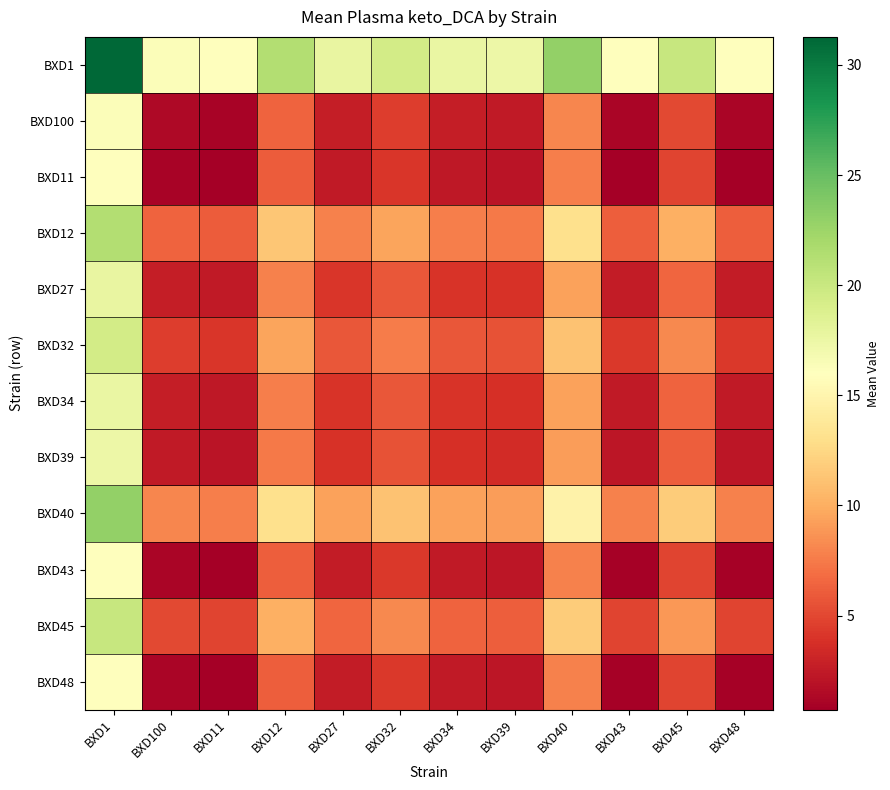

Between BXD45 and BXD43, which is larger?

BXD45